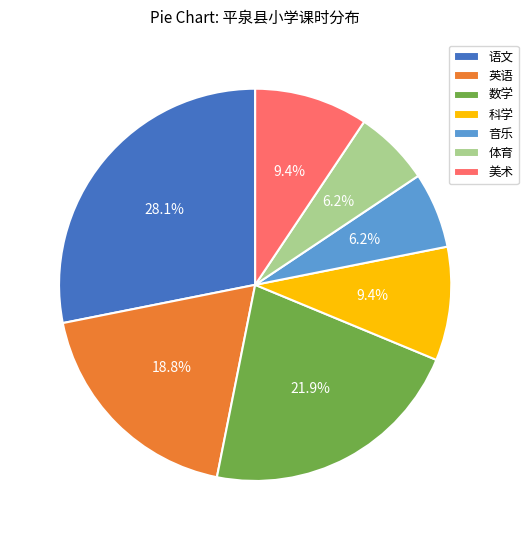

To the nearest percent, what is the difference between the largest and smallest slice percentages?

22%